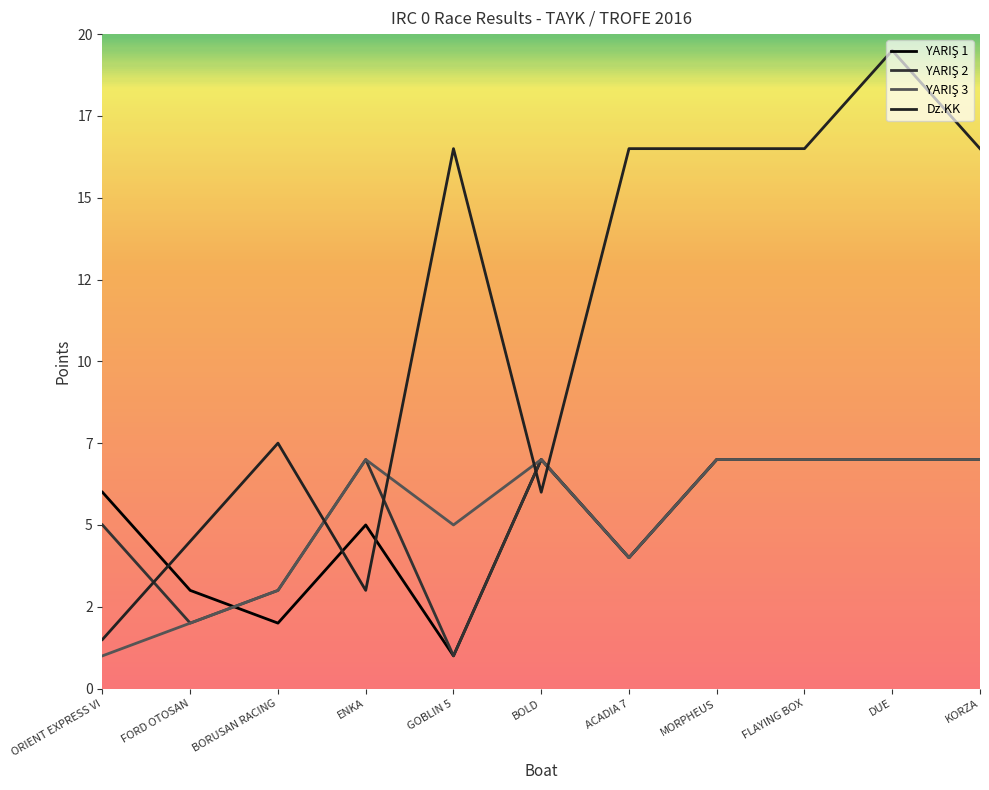

Which series has the largest range (max minus min)?

Dz.KK